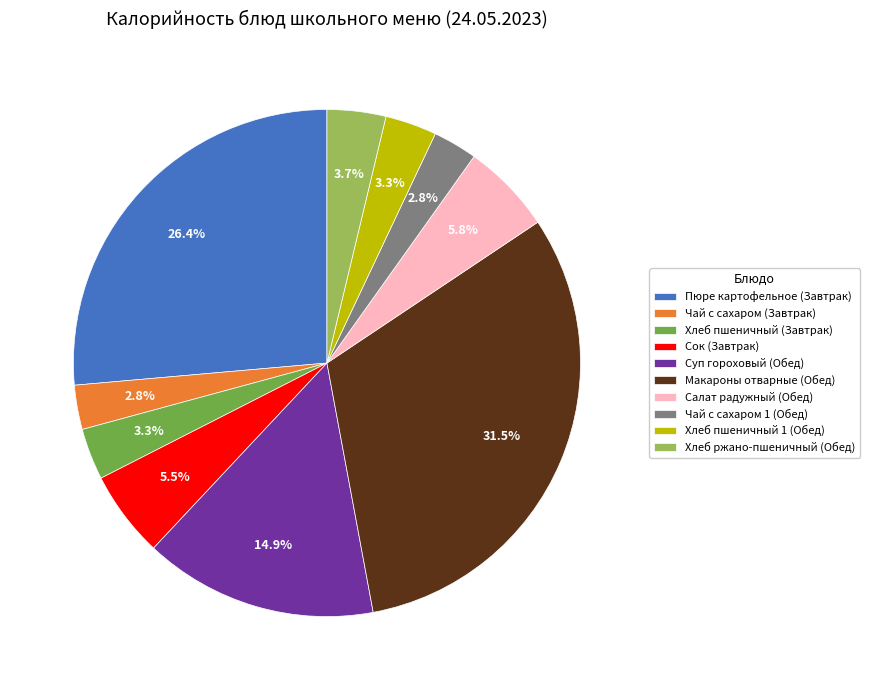

What percentage is the Хлеб ржано-пшеничный (Обед) slice, to the nearest percent?

4%